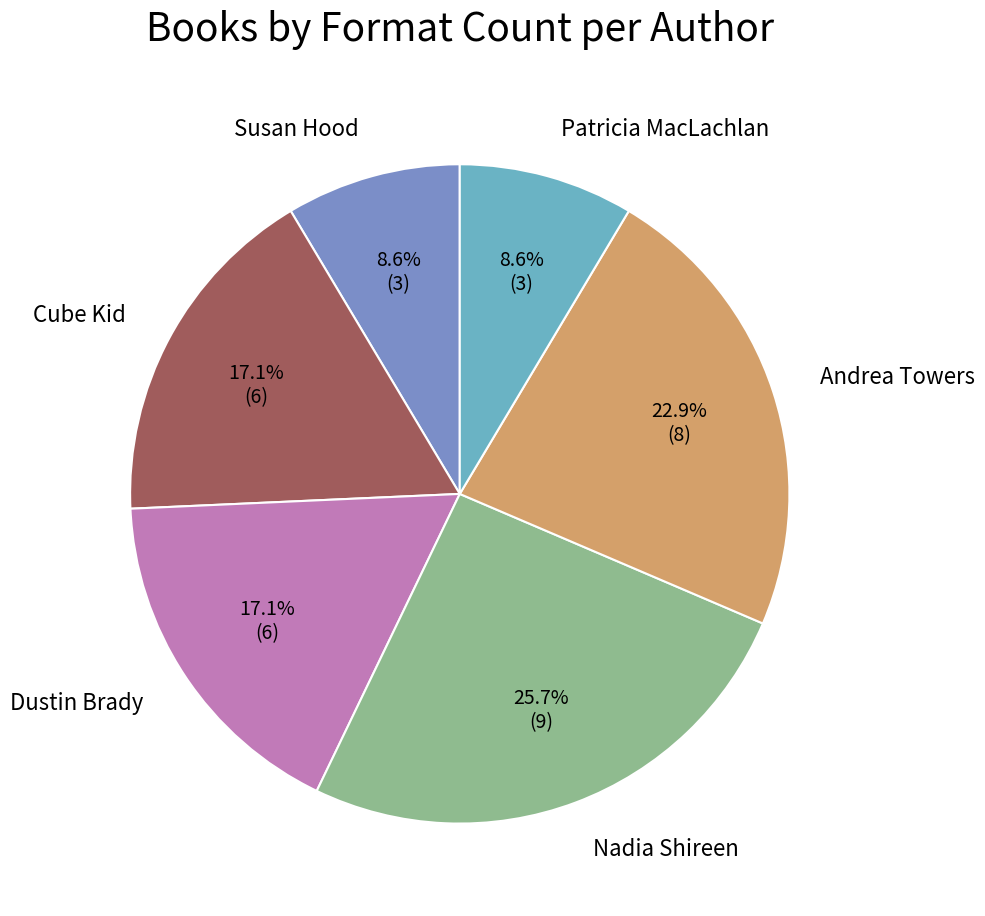

To the nearest percent, what percentage of the pie is Andrea Towers?

23%